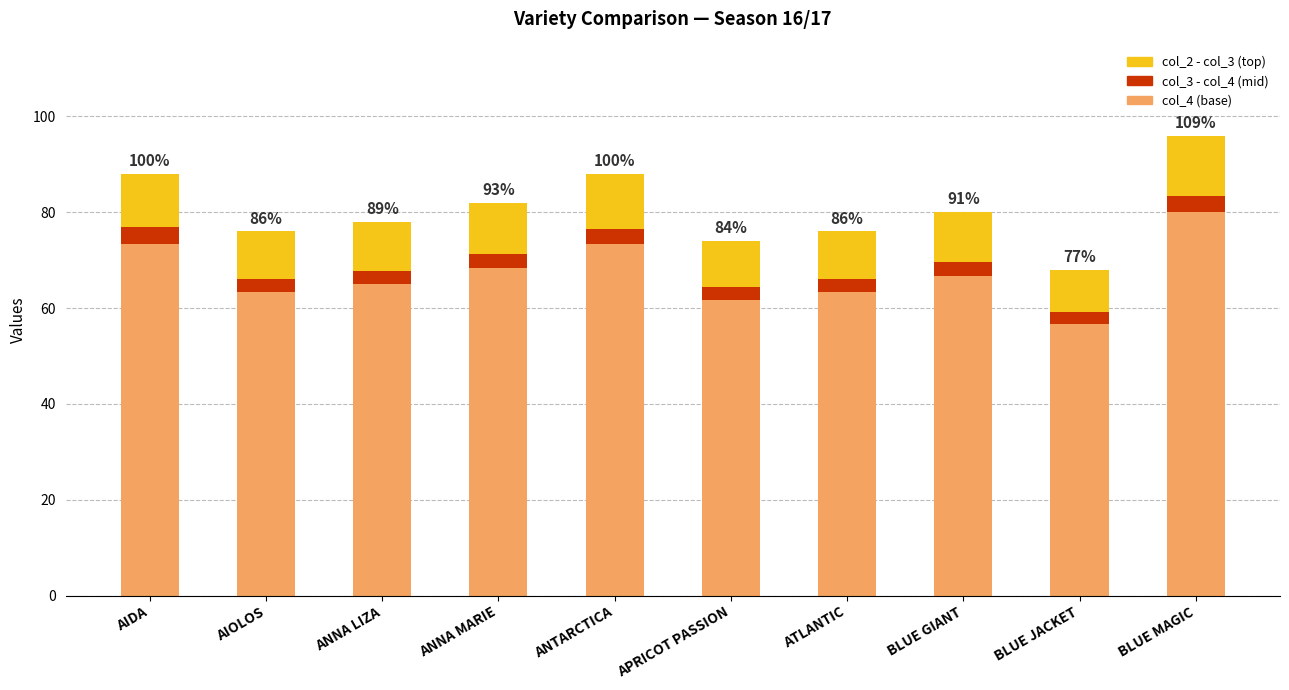

At which category is the sum across all series the highest?

BLUE MAGIC